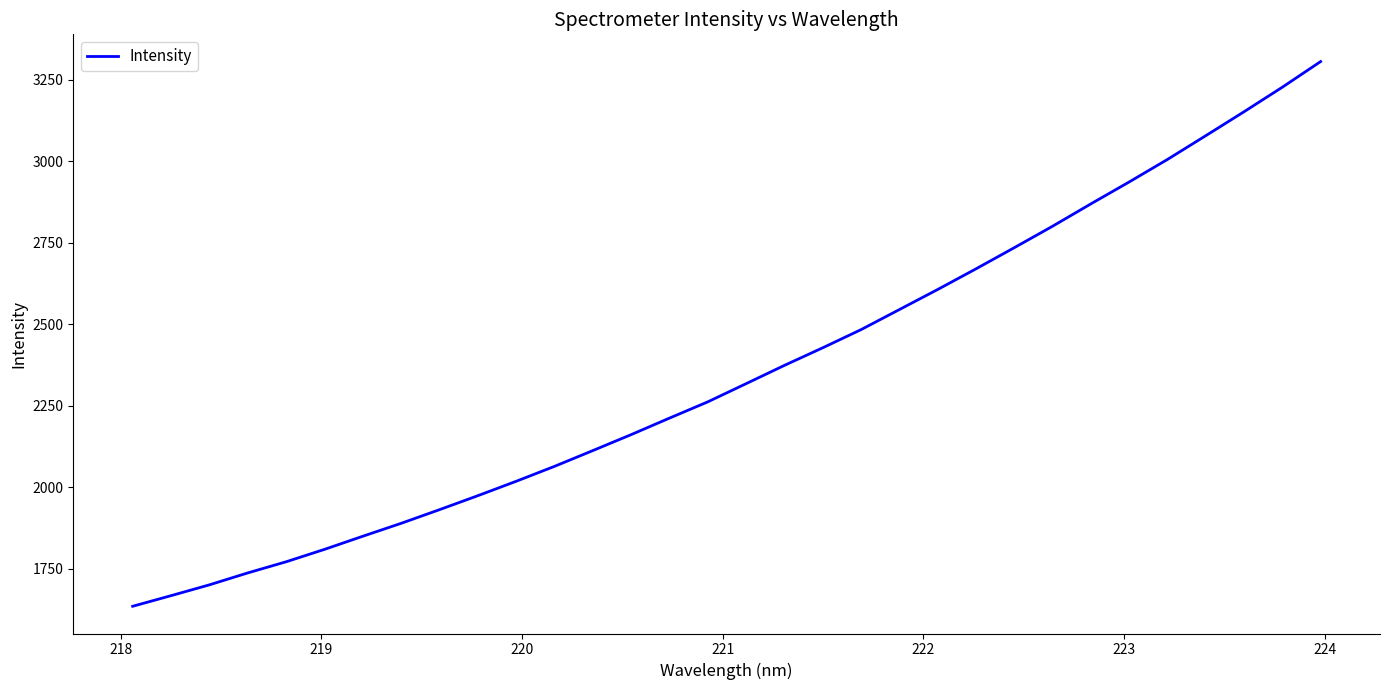

What is the difference between the maximum and minimum values?

1671.3